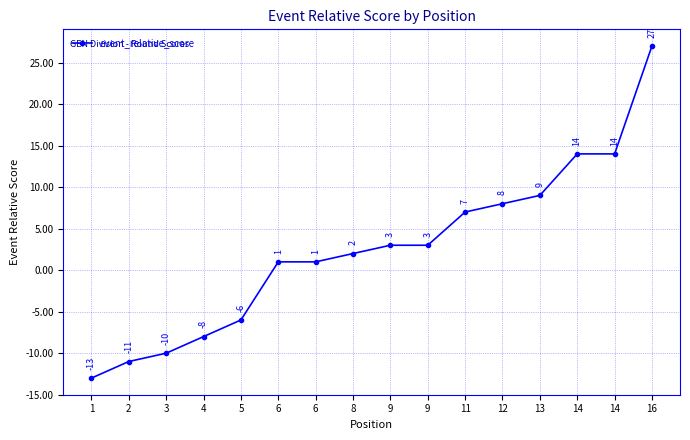

How many values are below zero?

5